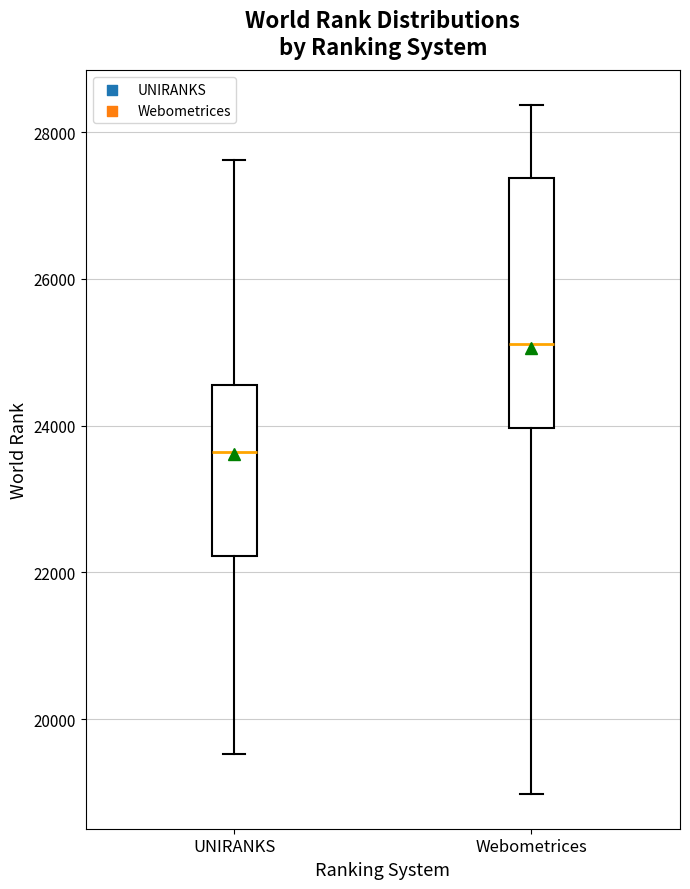

Where is the lower edge of the box for Webometrices on the y-axis? The values are not printed on the chart, so give them approximately, as read against the axis.

24000